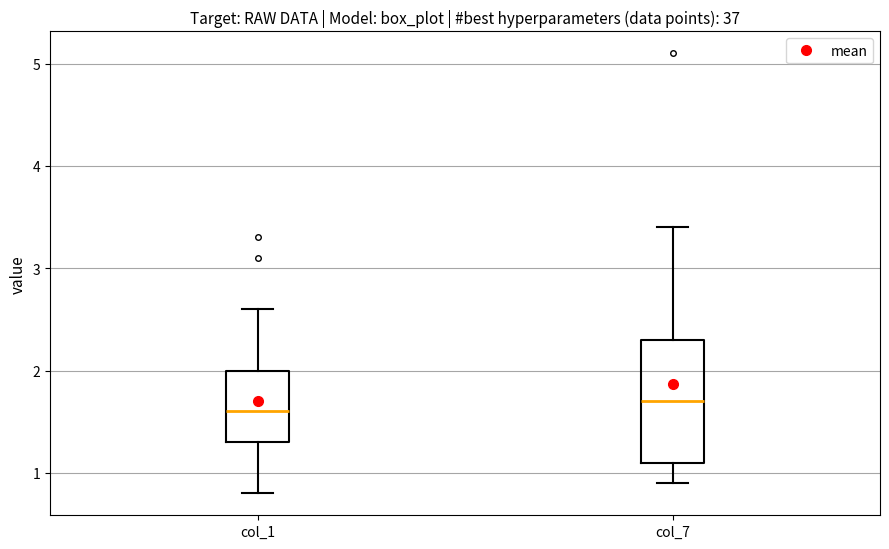

Reading left to right, transcribe this box plot: for each box, give where its median line is, the range the box spans, and where its two whiskers end, as read against the y-axis. The values are not printed on the chart, so give them approximately, as read against the axis.

col_1: median 1.6, box 1.3 to 2.0, whiskers 0.8 to 2.6
col_7: median 1.7, box 1.1 to 2.3, whiskers 0.9 to 3.4